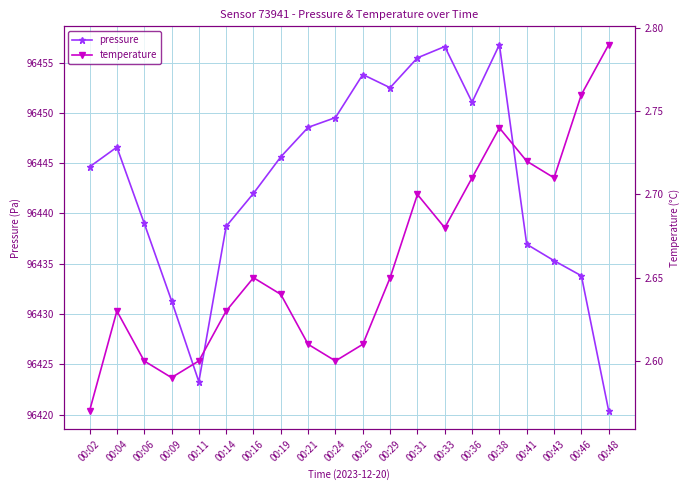

Count the temperature values in the range 2 to 3.

20